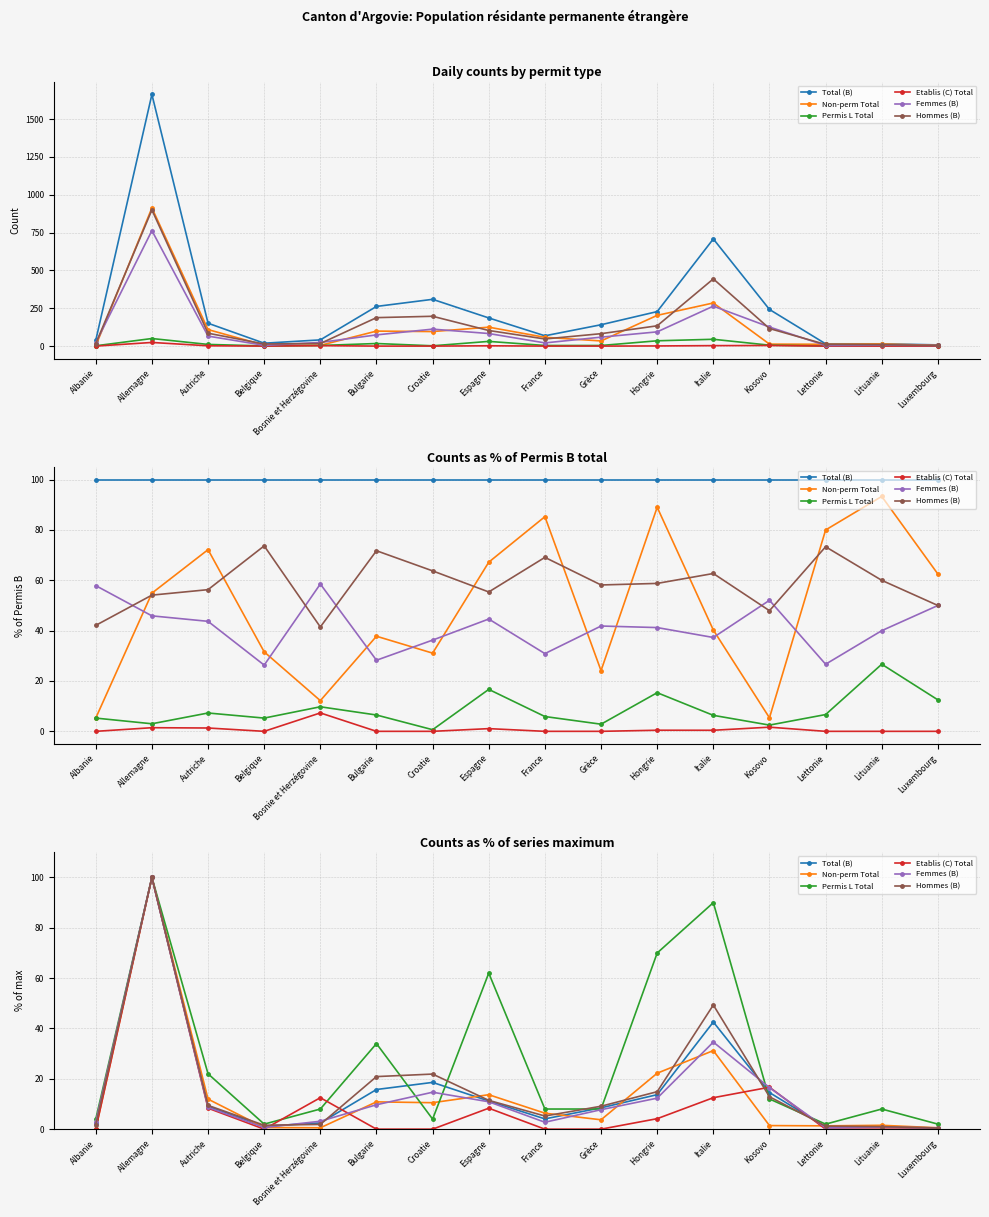

The Etablis (C) Total series shows 17.9 at Bosnie et Herzégovine. True or false?

False